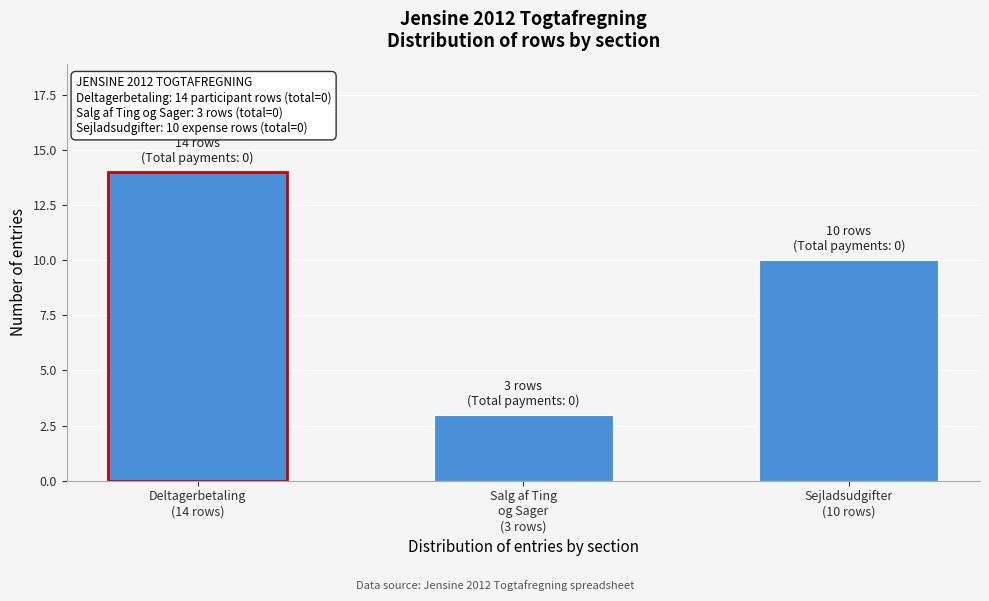

Reading left to right, extract all data points from this chart.

14	3	10